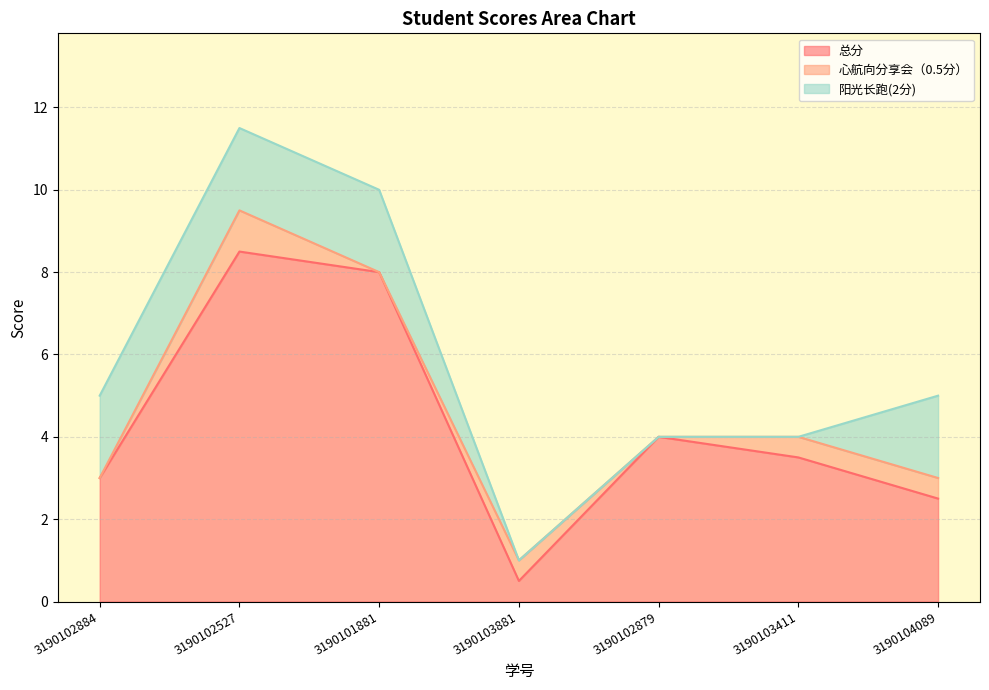

What is the difference between the second highest and second lowest values in the 心航向分享会（0.5分） series?

0.5